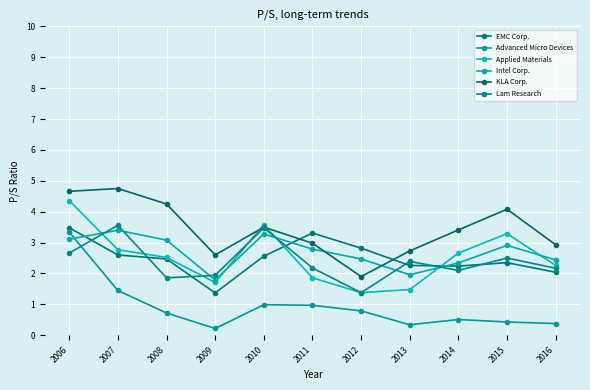

At which category is the sum across all series the highest?

2006